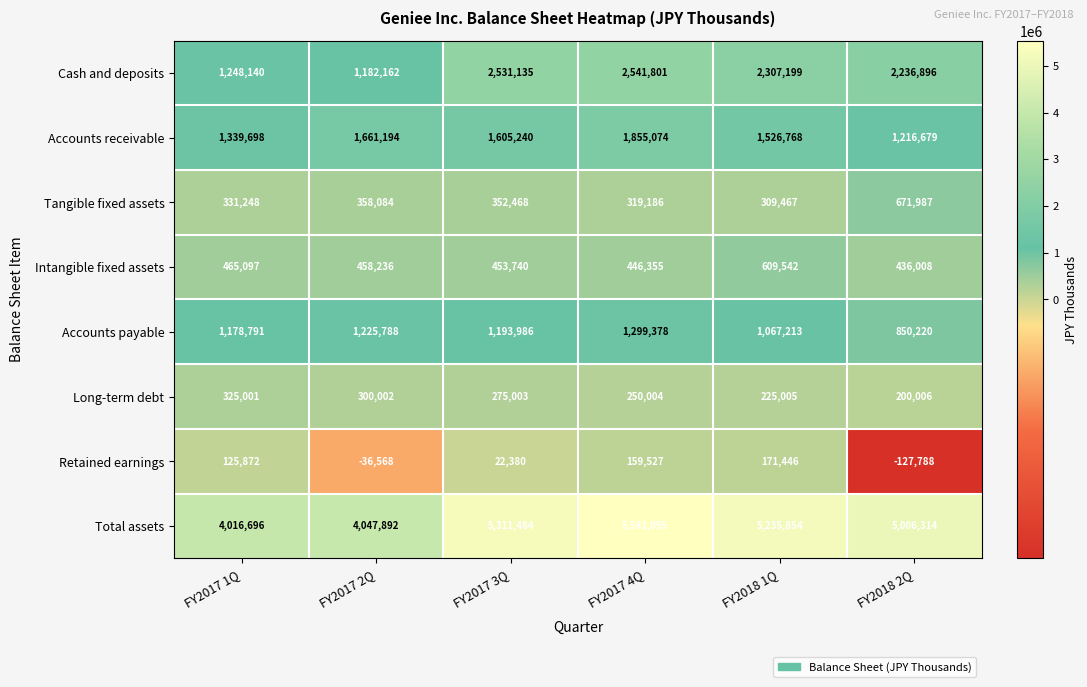

What is the difference between the maximum and minimum values in the Tangible fixed assets series?

362520